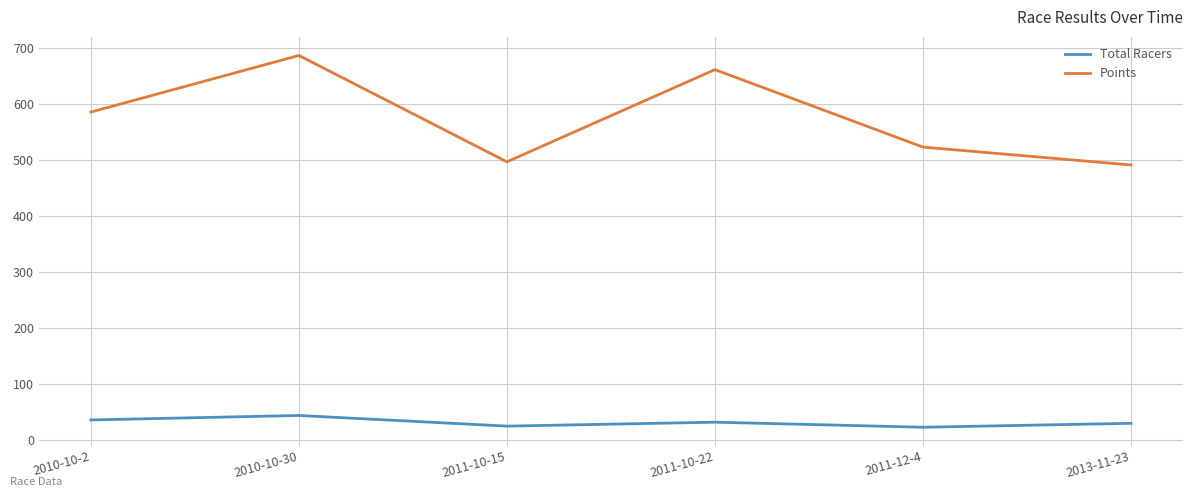

Is the value of Points at 2013-11-23 greater than the value of Total Racers at 2011-12-4?

Yes